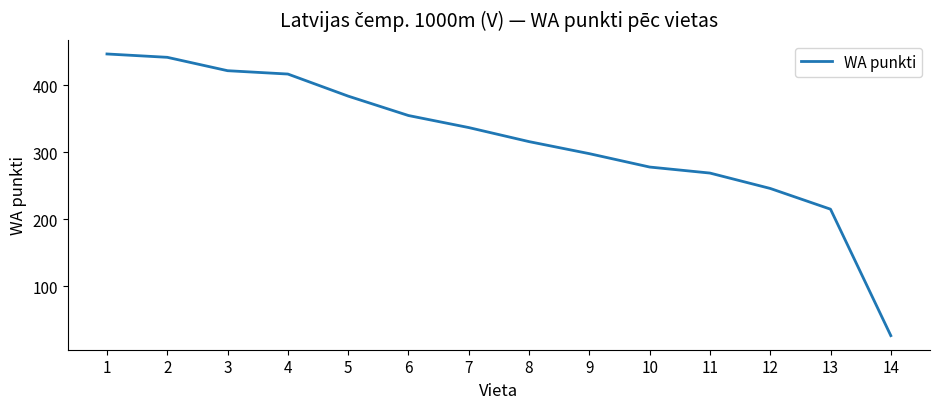

Reading left to right, extract all data points from this chart.

447	442	422	417	384	355	337	316	298	278	269	246	215	26